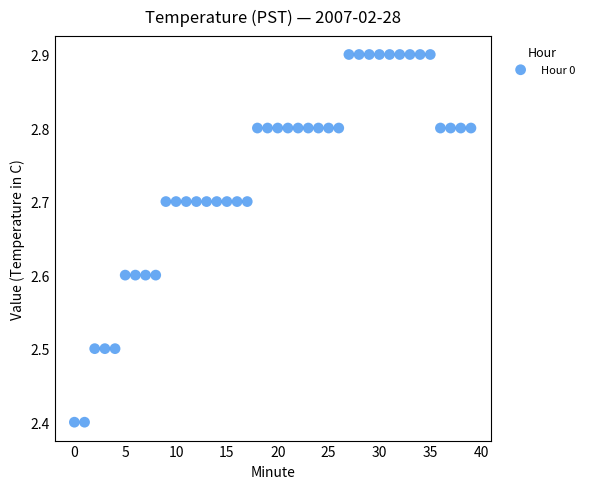

What is the range of Y values (max minus min)?

0.5